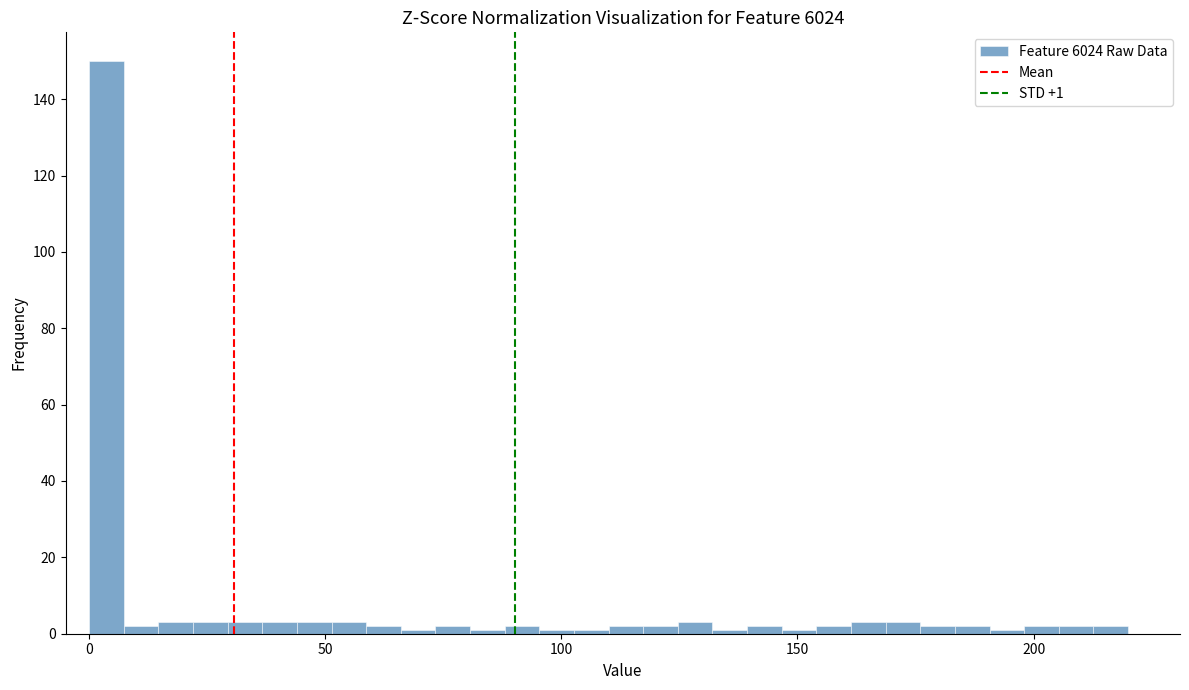

Read against the x-axis, roughly where is the centre of the tallest bar?

5